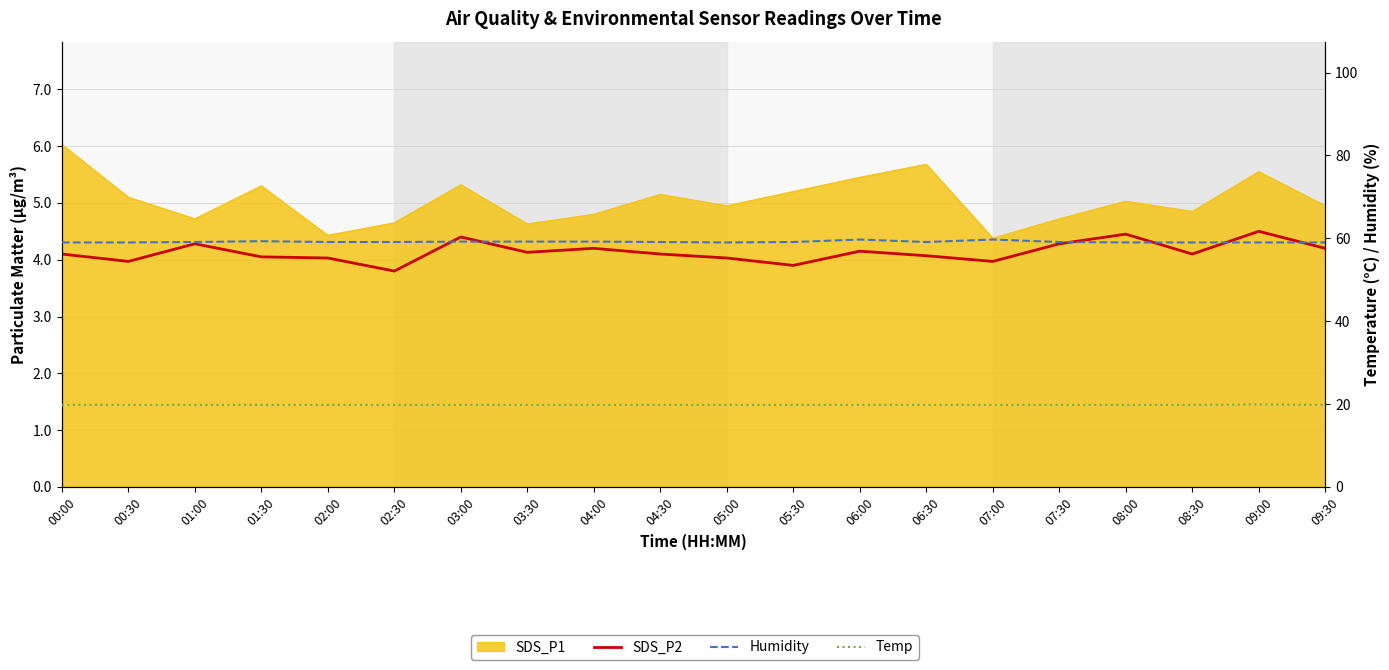

Rank the categories by SDS_P2 value from lowest to highest.

02:30, 05:30, 00:30, 07:00, 02:00, 05:00, 01:30, 06:30, 00:00, 04:30, 08:30, 03:30, 06:00, 04:00, 09:30, 01:00, 07:30, 03:00, 08:00, 09:00